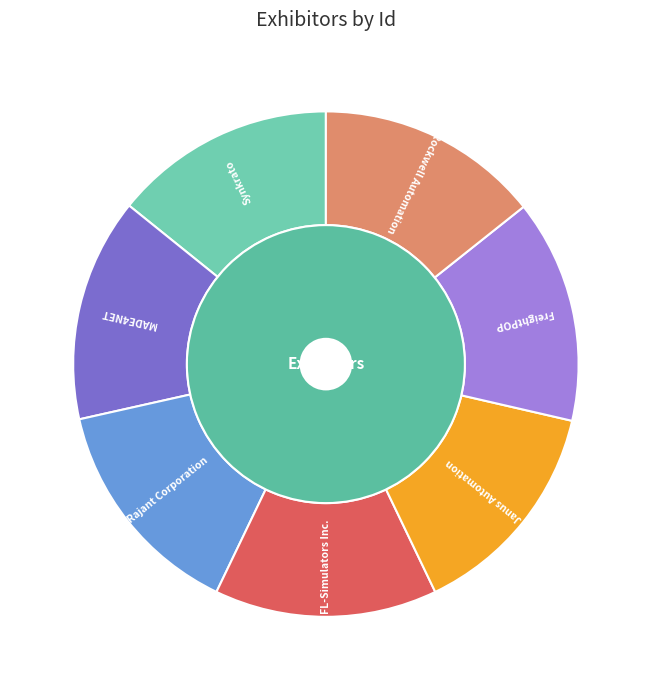

How many slices are in this pie chart?

7